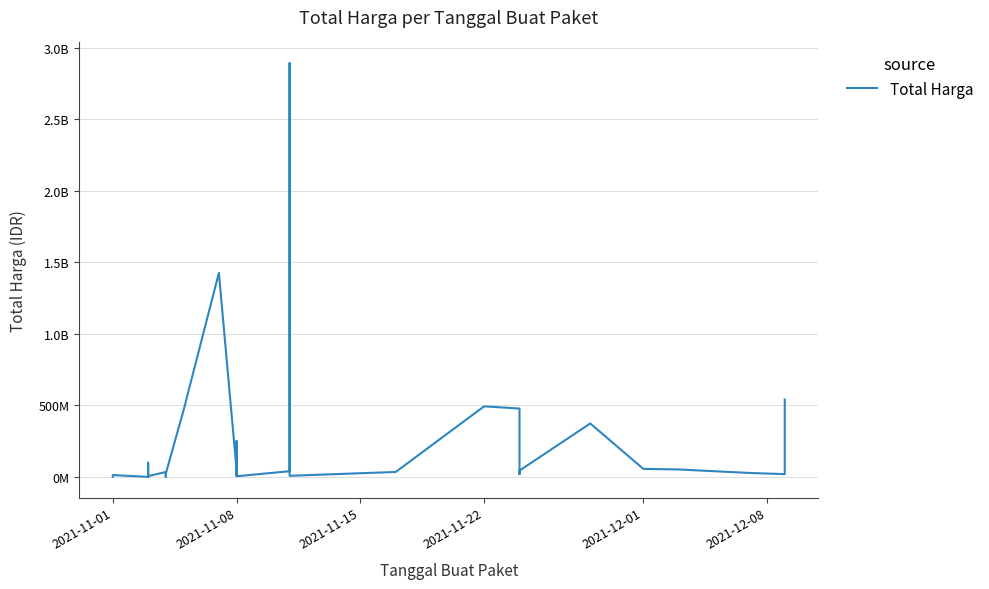

How many lines are shown in the chart?

1